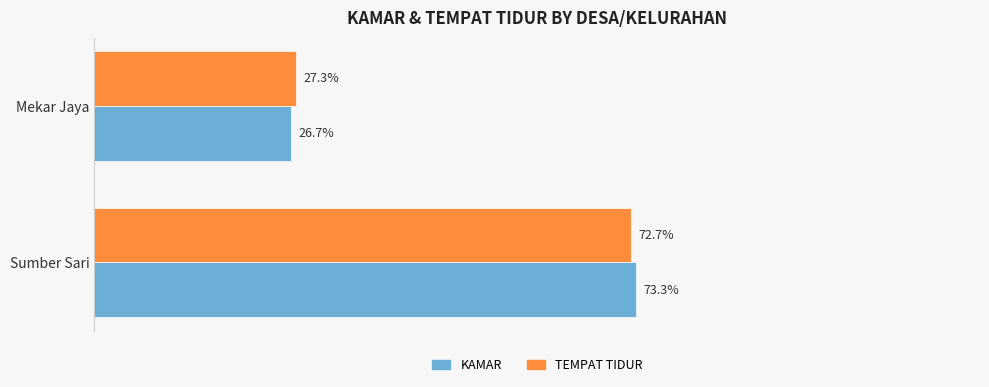

Which series has the largest range (max minus min)?

KAMAR